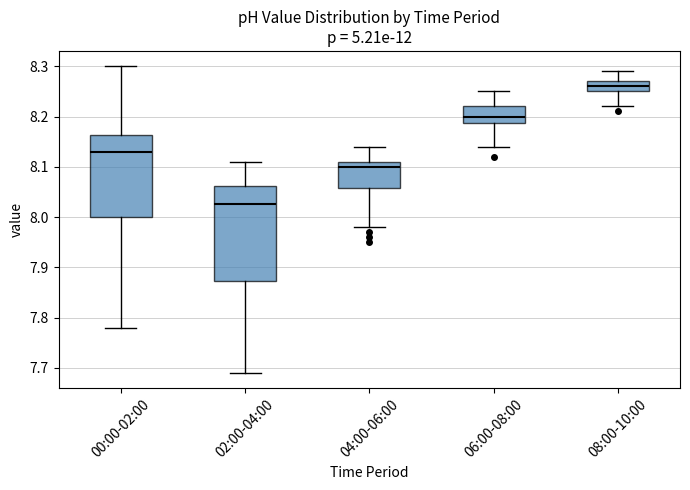

Where does the lower whisker of the box for 06:00-08:00 end on the y-axis? The values are not printed on the chart, so give them approximately, as read against the axis.

8.14